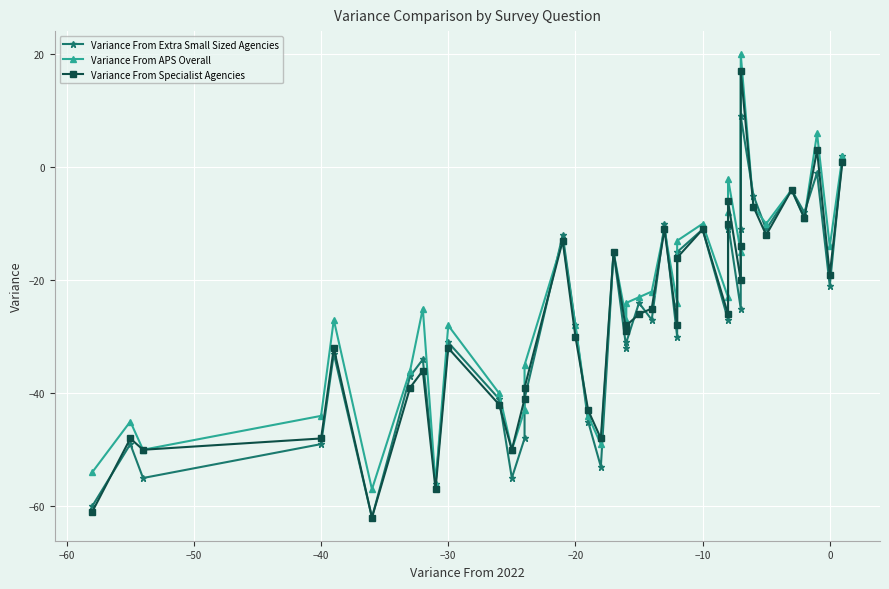

What is the difference between the maximum and minimum values in the Variance From APS Overall series?

77